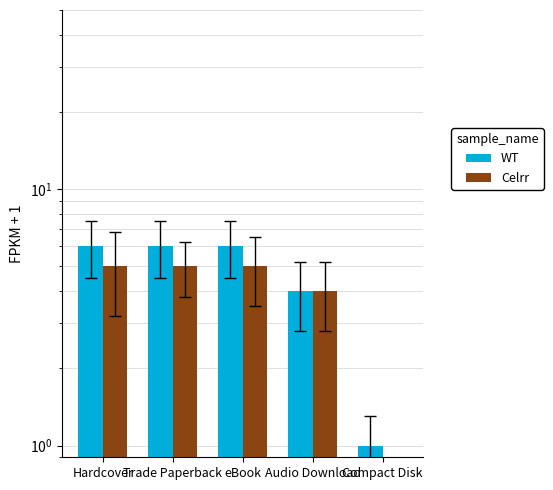

The Celrr series shows 4 at Audio Download. True or false?

True